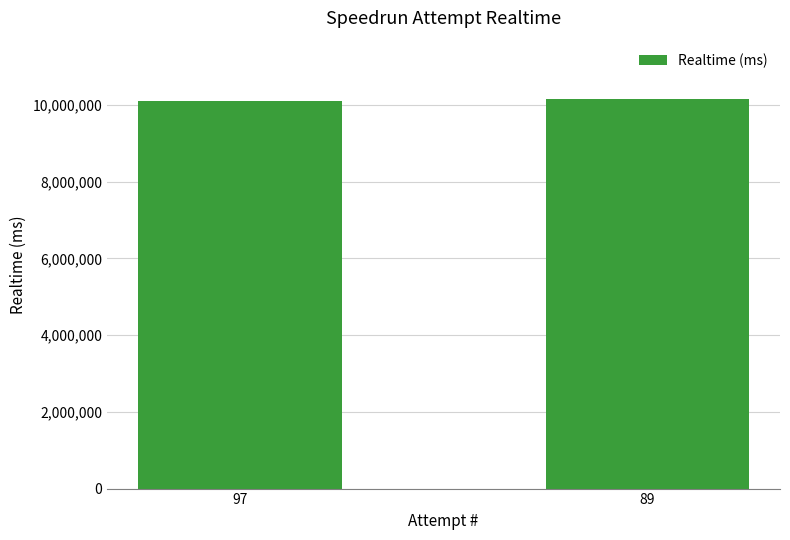

What is the difference between the values at 89 and 97?

45901